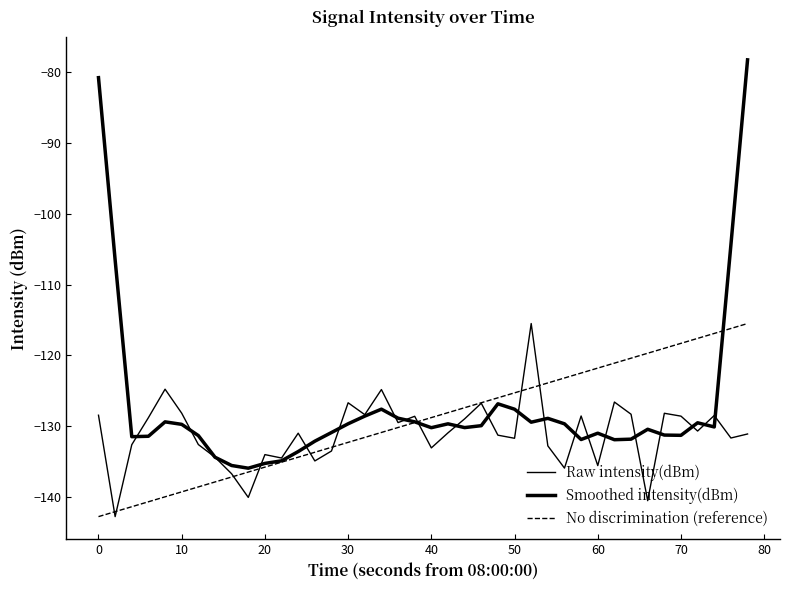

What is the average value of the Smoothed intensity(dBm) series?

-127.0